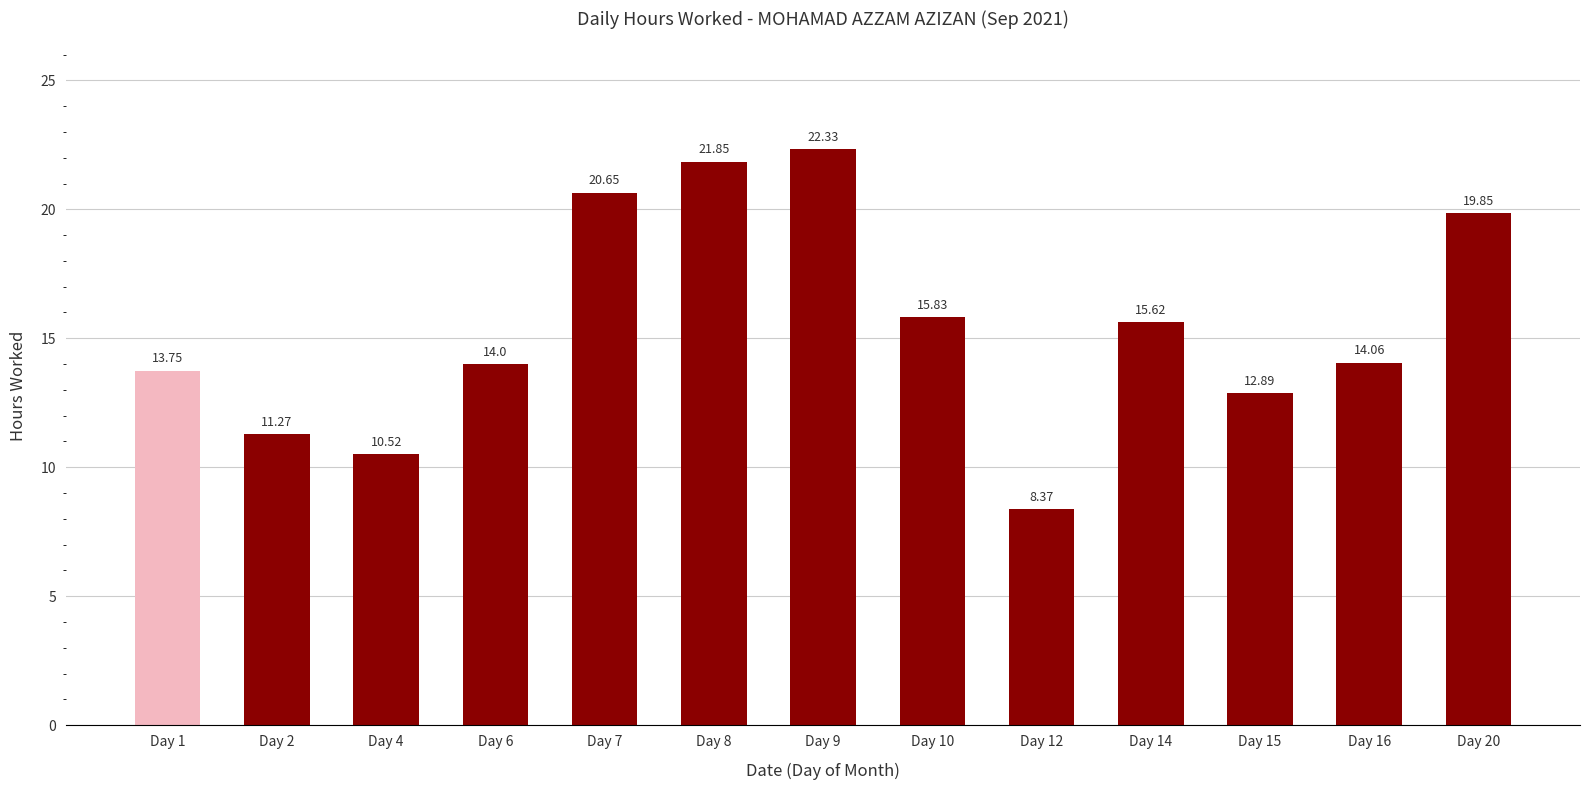

How many data points are less than 14?

5